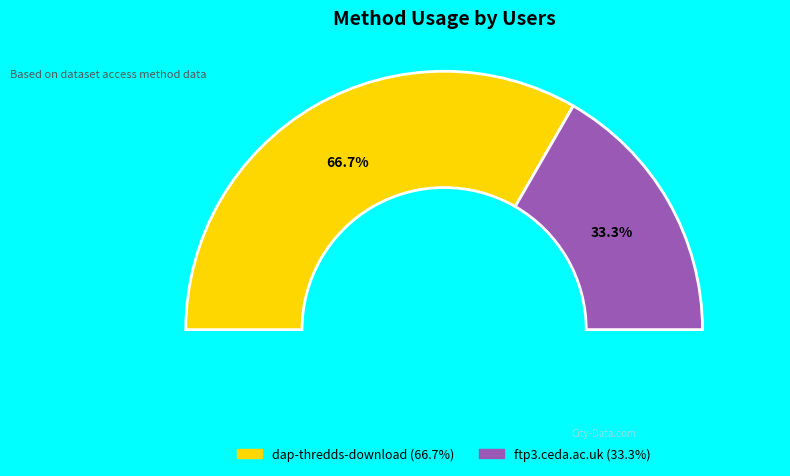

To the nearest percent, what is the average slice percentage?

50%